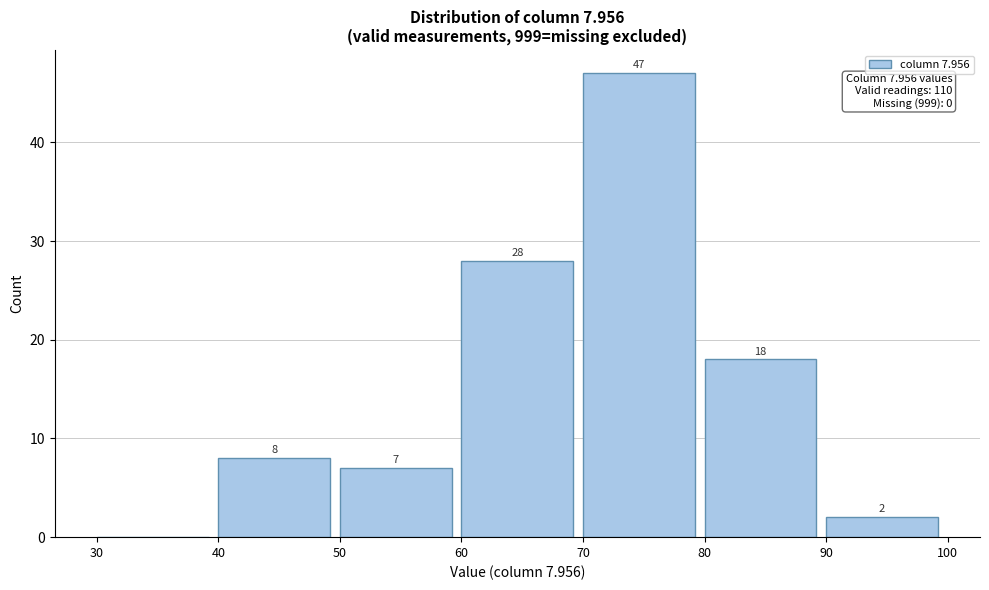

Which range on the x-axis has the tallest bar?

70 to 80